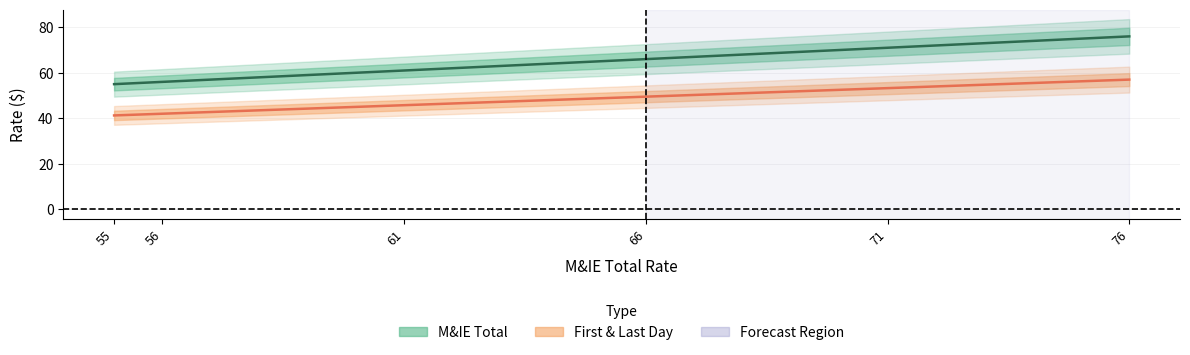

What is the spread (max minus min) of values at 55?

13.8